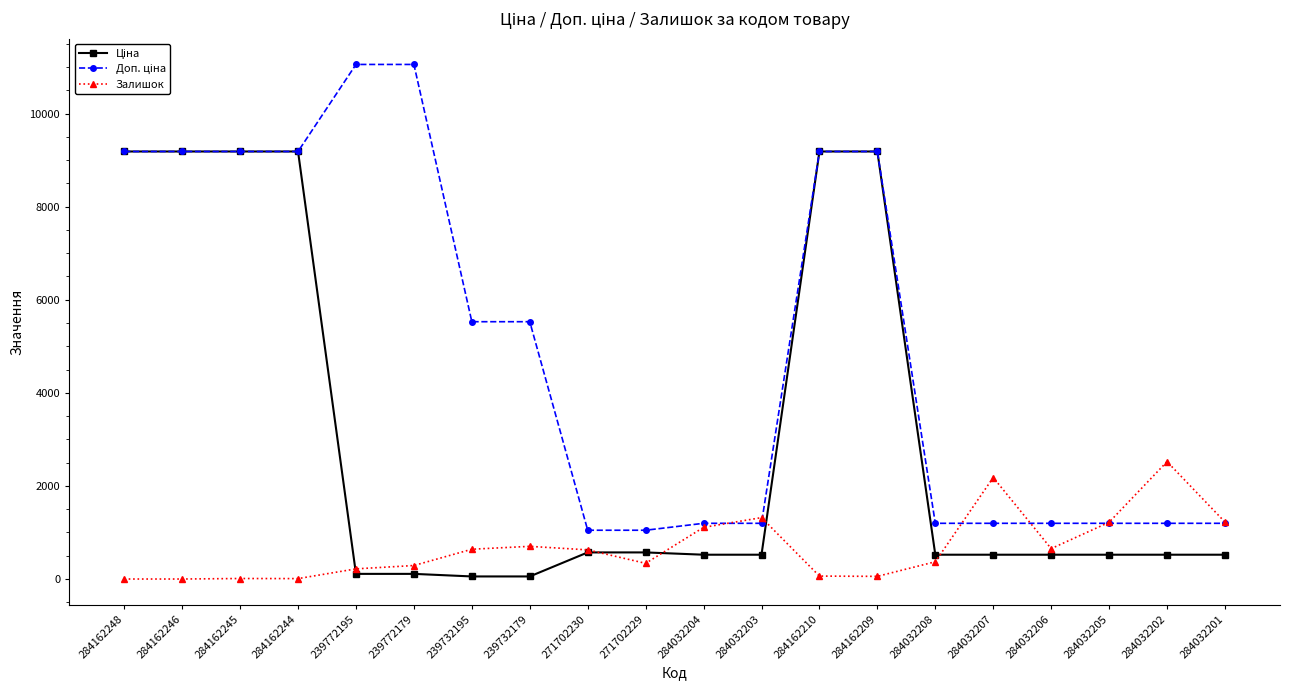

What is the difference between the highest and lowest values at 284032201?

701.8